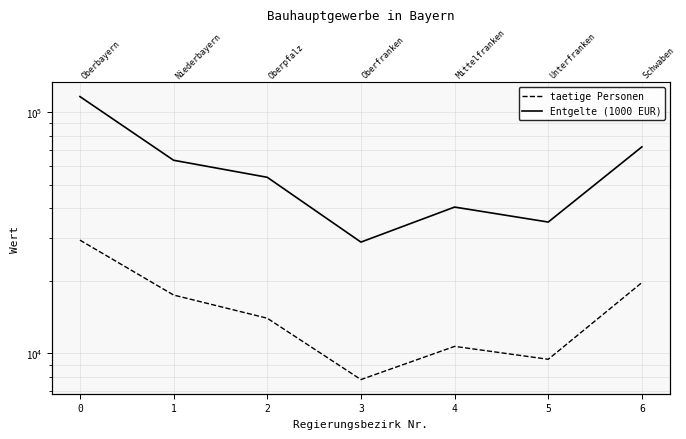

Is this an area chart (filled region under the line)?

No